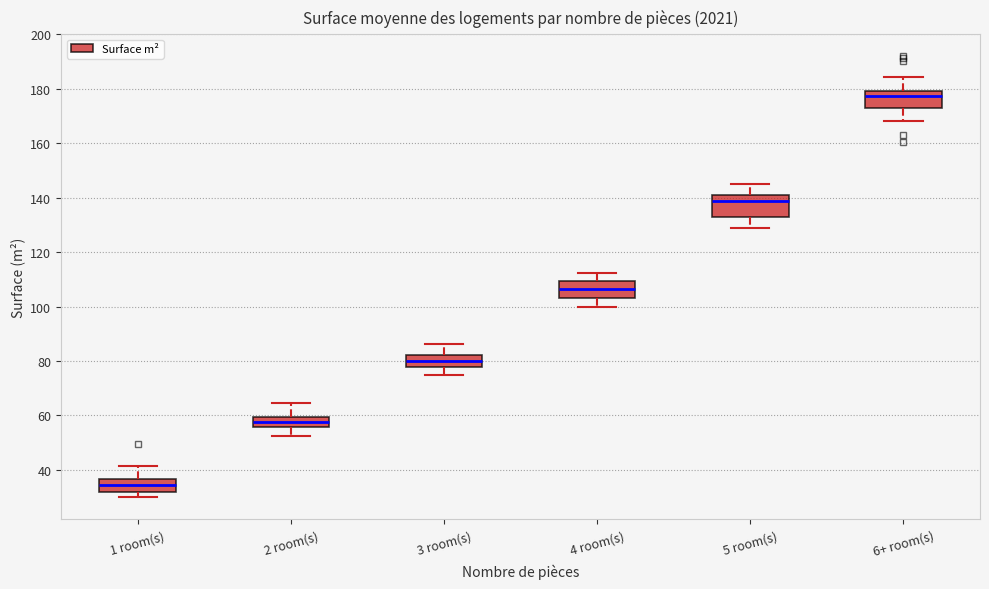

Which box has the highest median line?

6+ room(s)